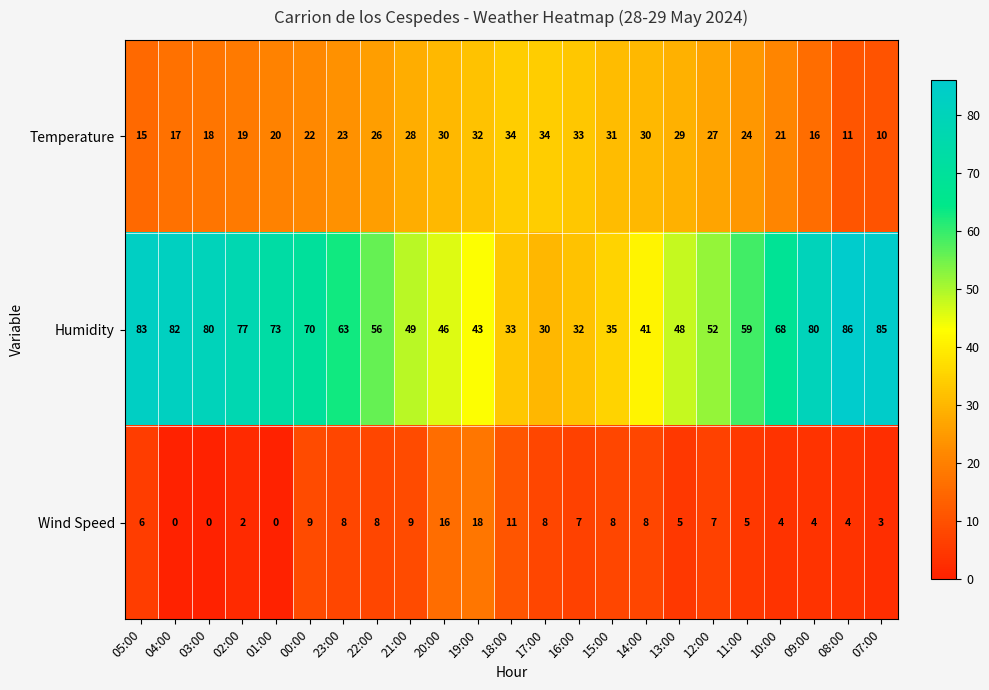

At which label does Temperature first exceed 24?

22:00